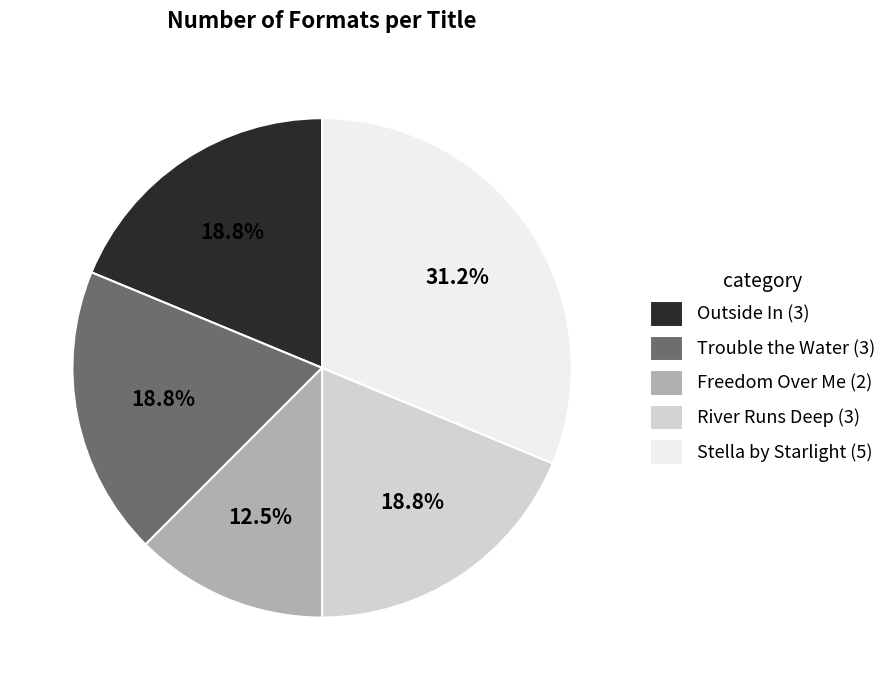

Count the number of slices in the pie.

5